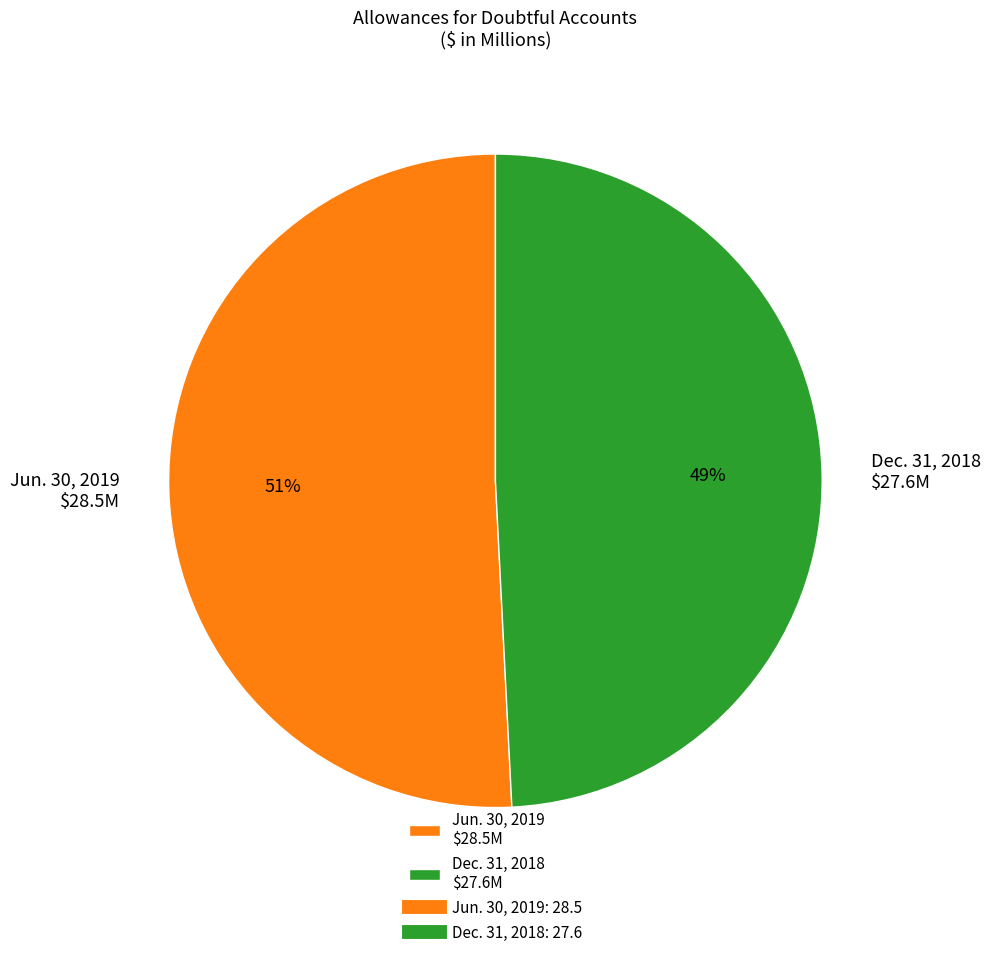

To the nearest percent, what is the difference between the largest and smallest slice percentages?

2%